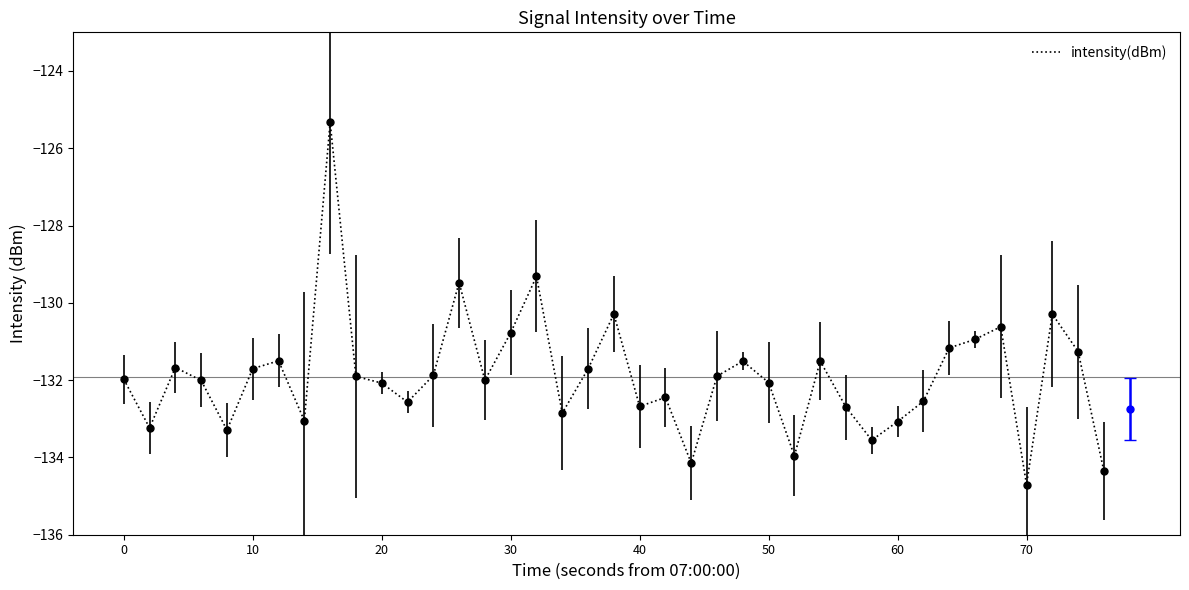

What is the greatest value displayed?

-125.3